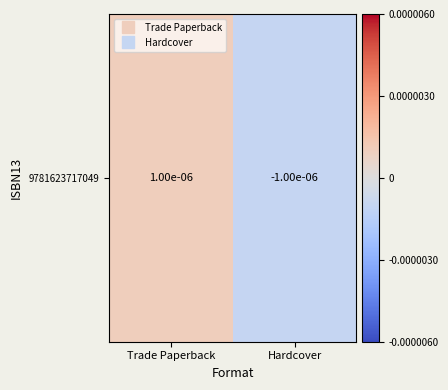

How many values are below zero?

1